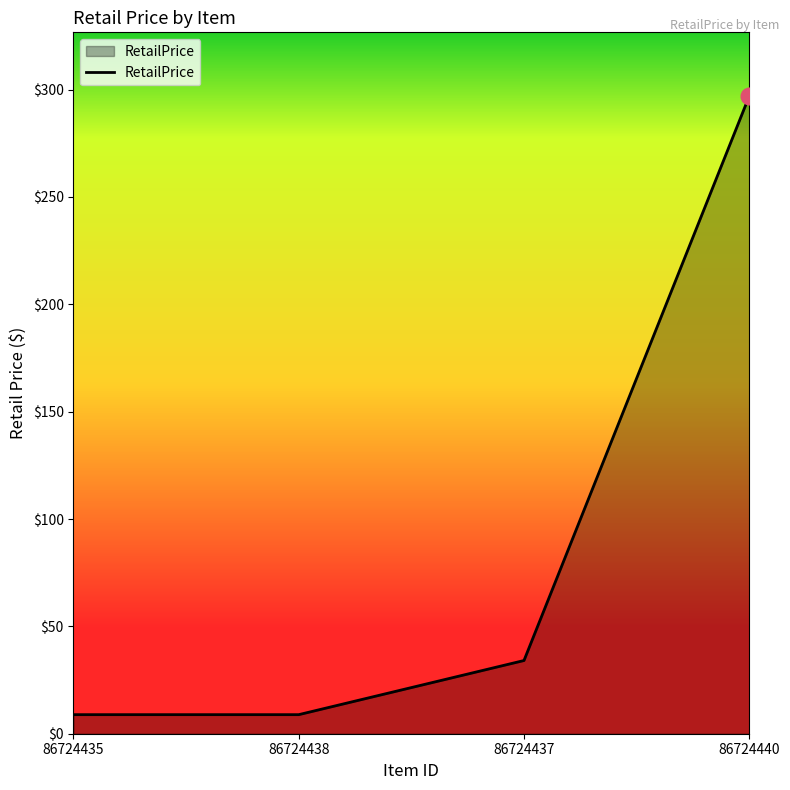

What is the difference between the values at 86724435 and 86724437?

25.2